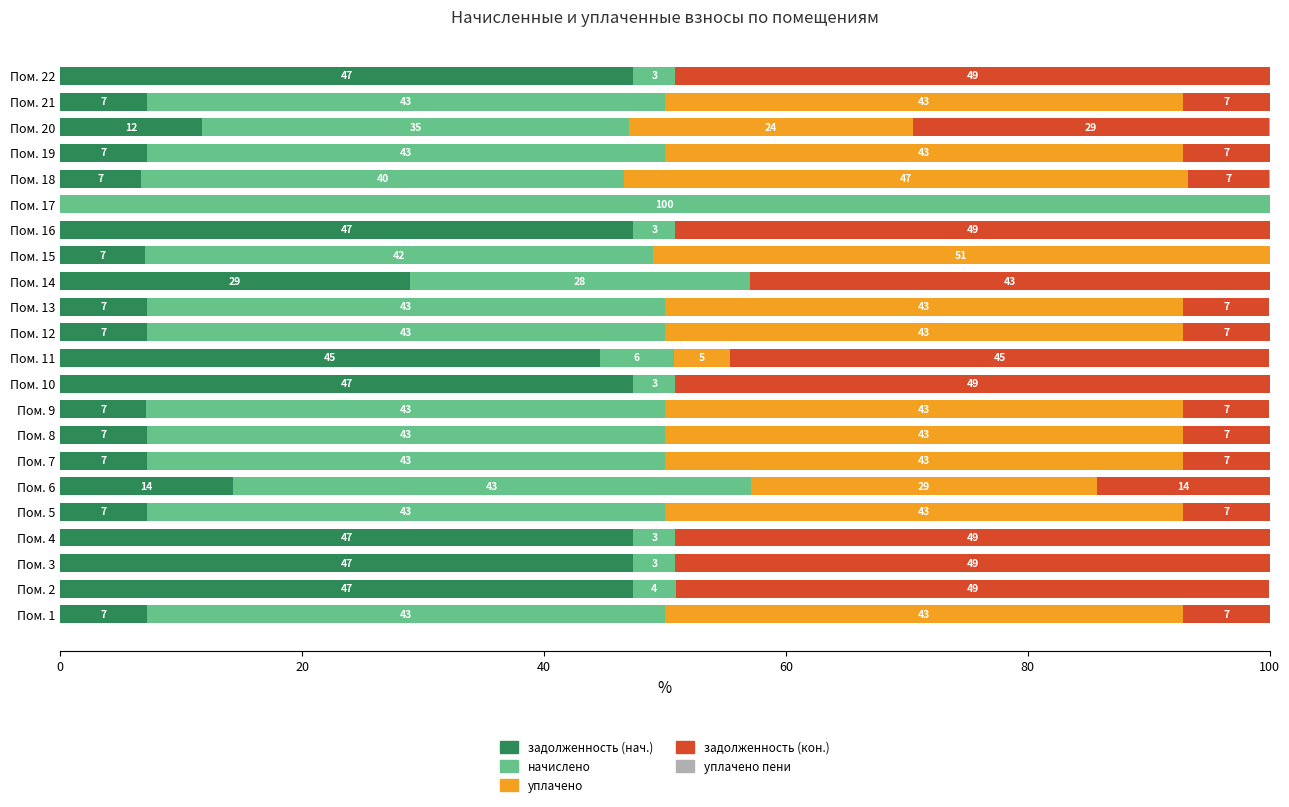

The задолженность (нач.) series shows 47.4 at Пом. 3. True or false?

True